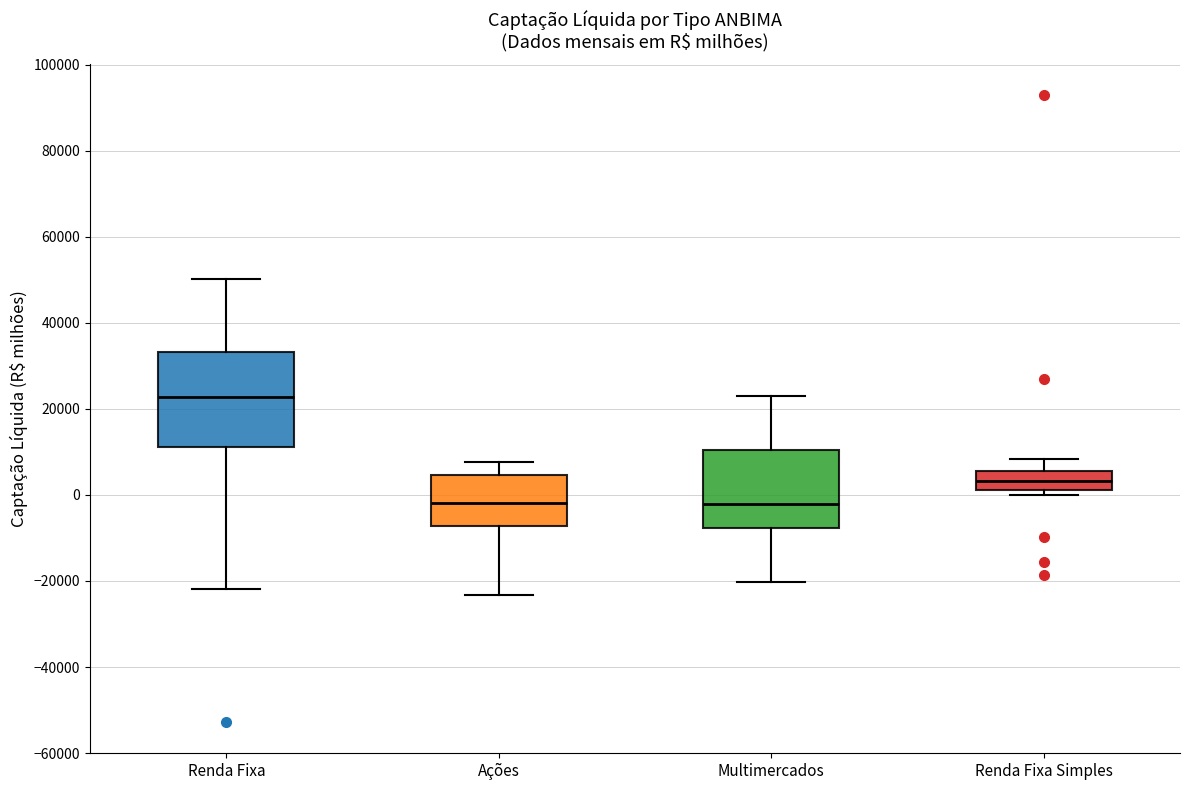

Reading left to right, read every box against the y-axis: the position of its median line, the range the box covers, and the ends of its whiskers. The values are not printed on the chart, so give them approximately, as read against the axis.

Renda Fixa: median 22000, box 12000 to 34000, whiskers -22000 to 50000
Ações: median -2000, box -8000 to 4000, whiskers -24000 to 8000
Multimercados: median -2000, box -8000 to 10000, whiskers -20000 to 24000
Renda Fixa Simples: median 4000, box 2000 to 6000, whiskers 0 to 8000